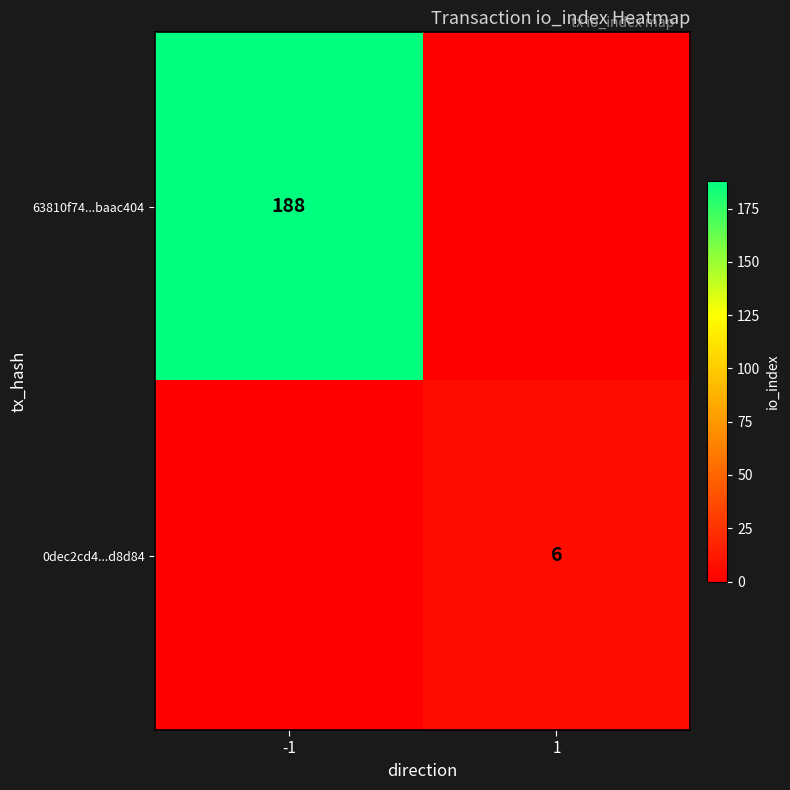

Is the value of 0dec2cd4...d8d84 at 1 greater than the value of 63810f74...baac404 at -1?

No